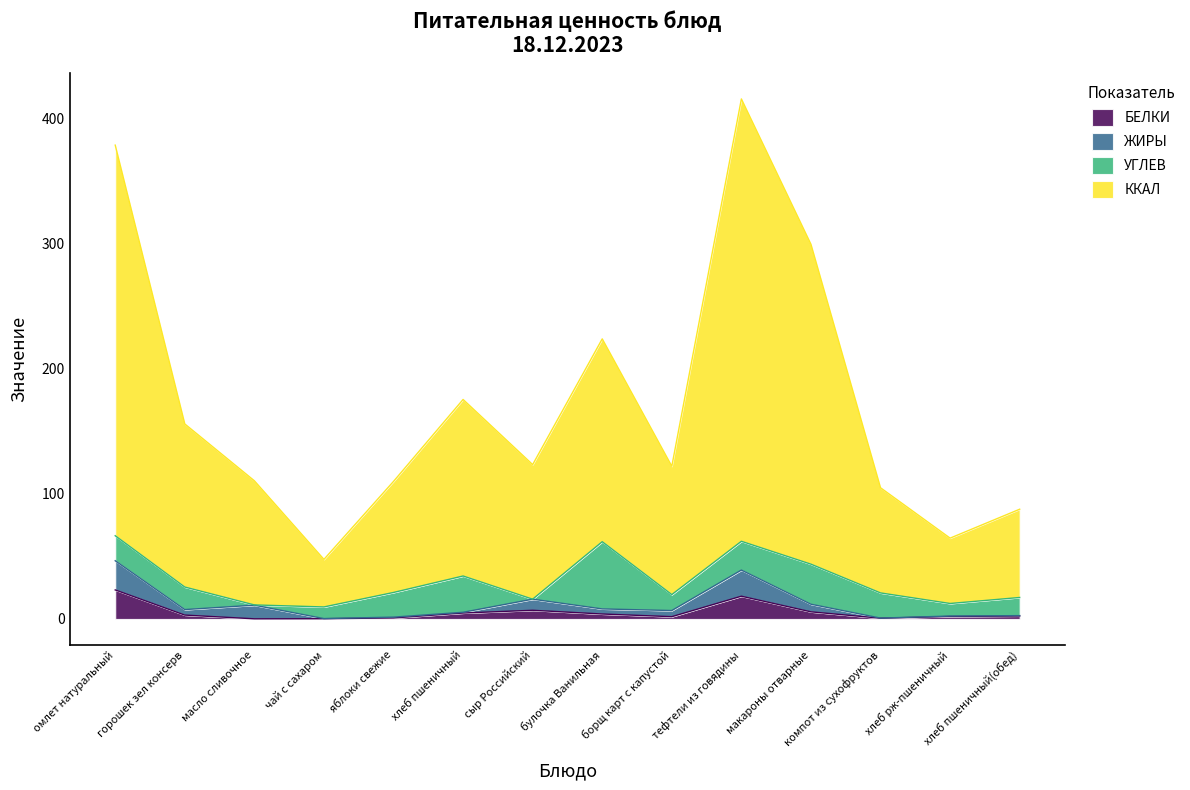

What is the minimum value shown in the chart?

0.1